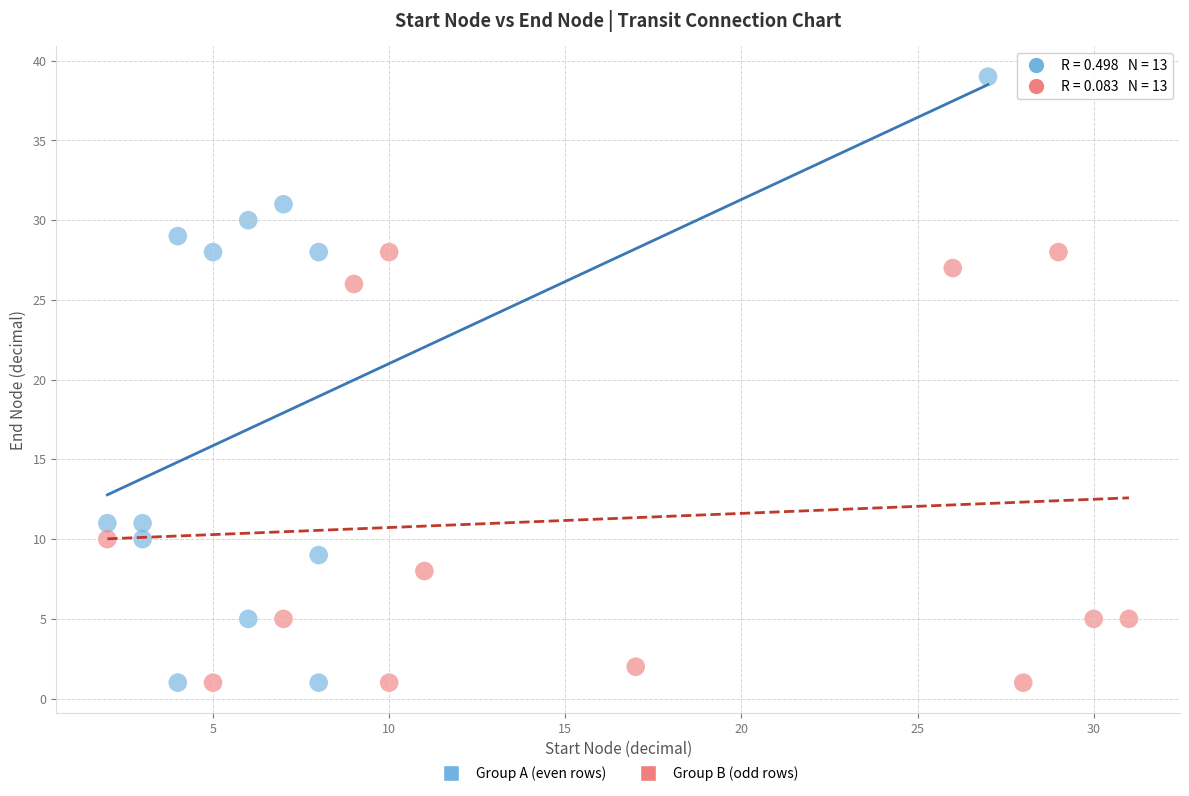

Which series has the widest spread of Y values?

Group A (even rows)